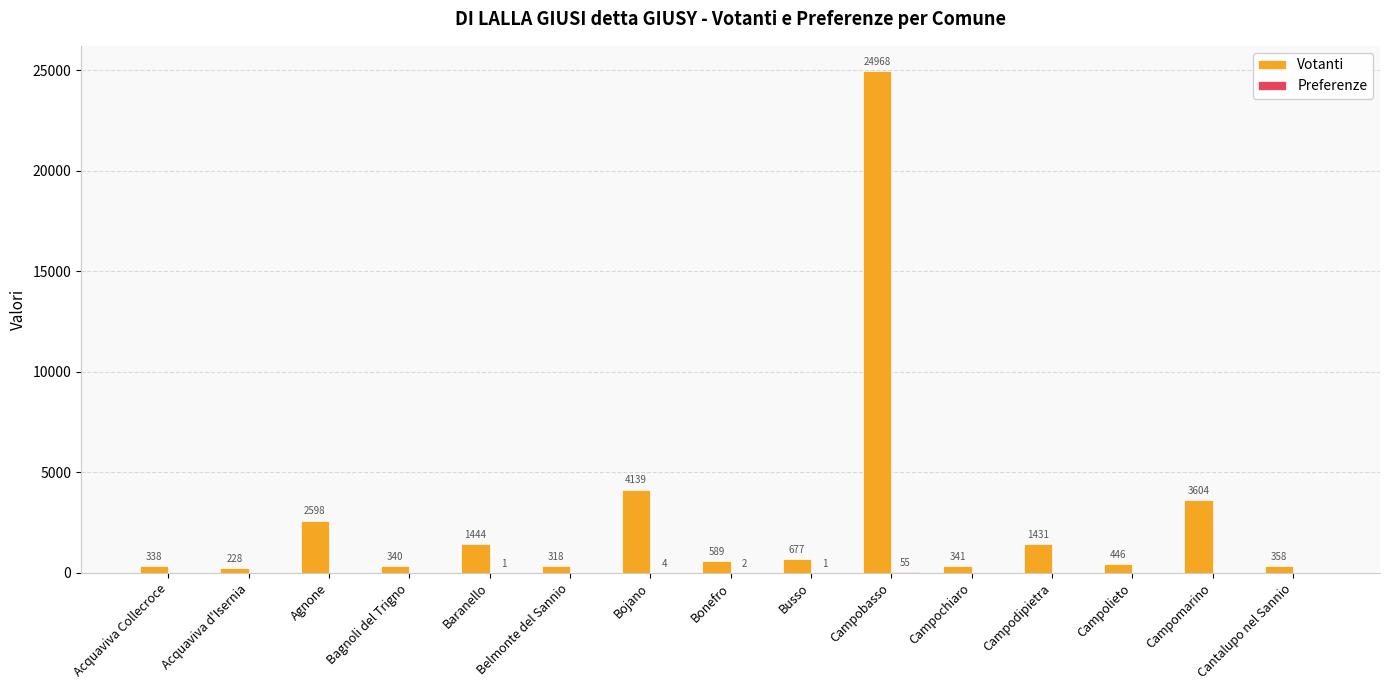

What is the spread (max minus min) of values at Acquaviva d'Isernia?

228